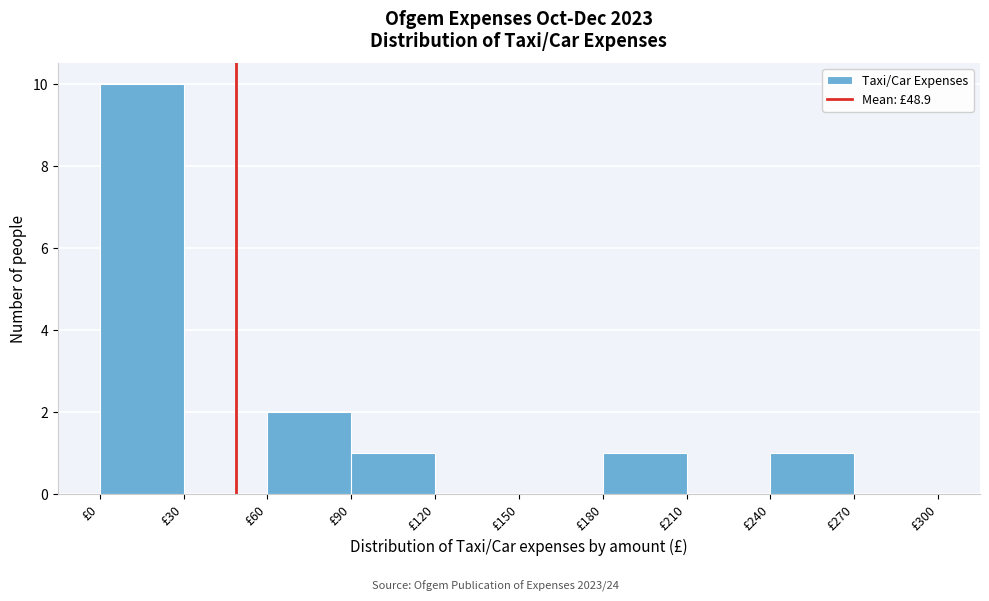

Over which range of the x-axis is the bar tallest?

0 to 30